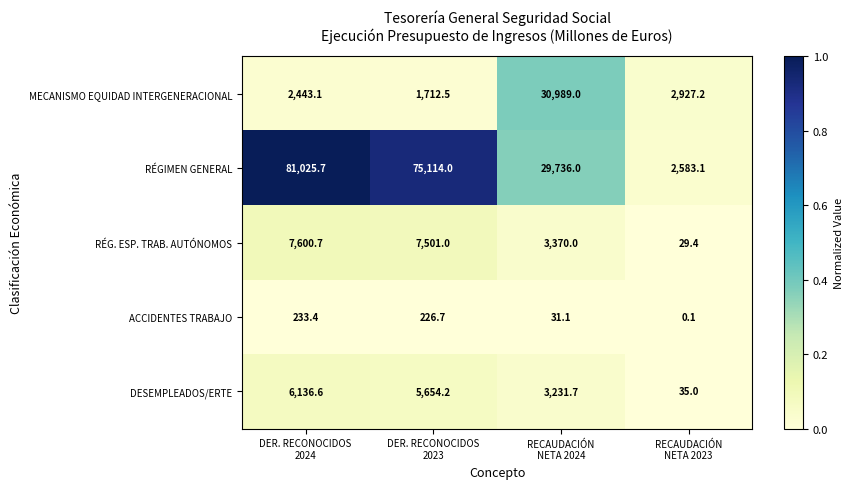

What is the average value of the ACCIDENTES TRABAJO series?

122.8